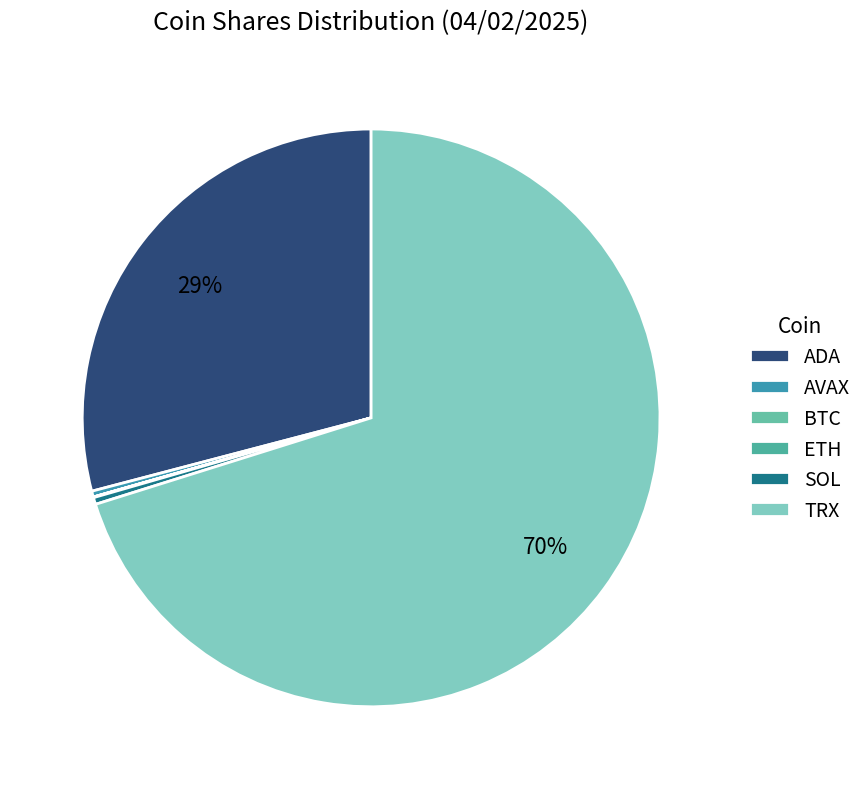

What portion of the pie excludes ETH?

100.0%